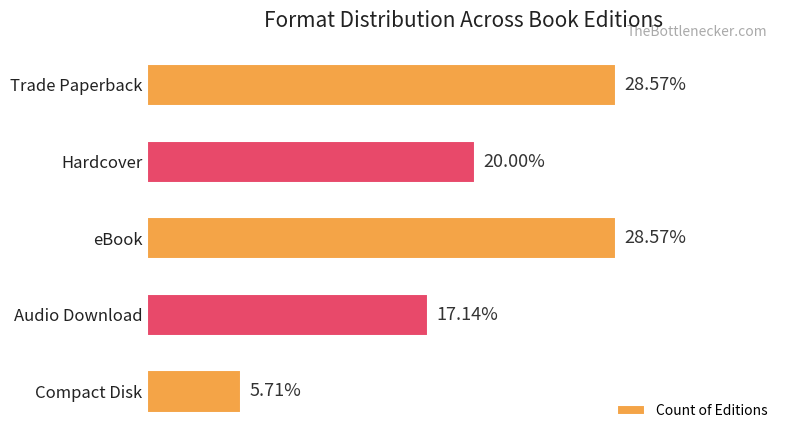

What is the label of the 2nd bar from the bottom?

Audio Download